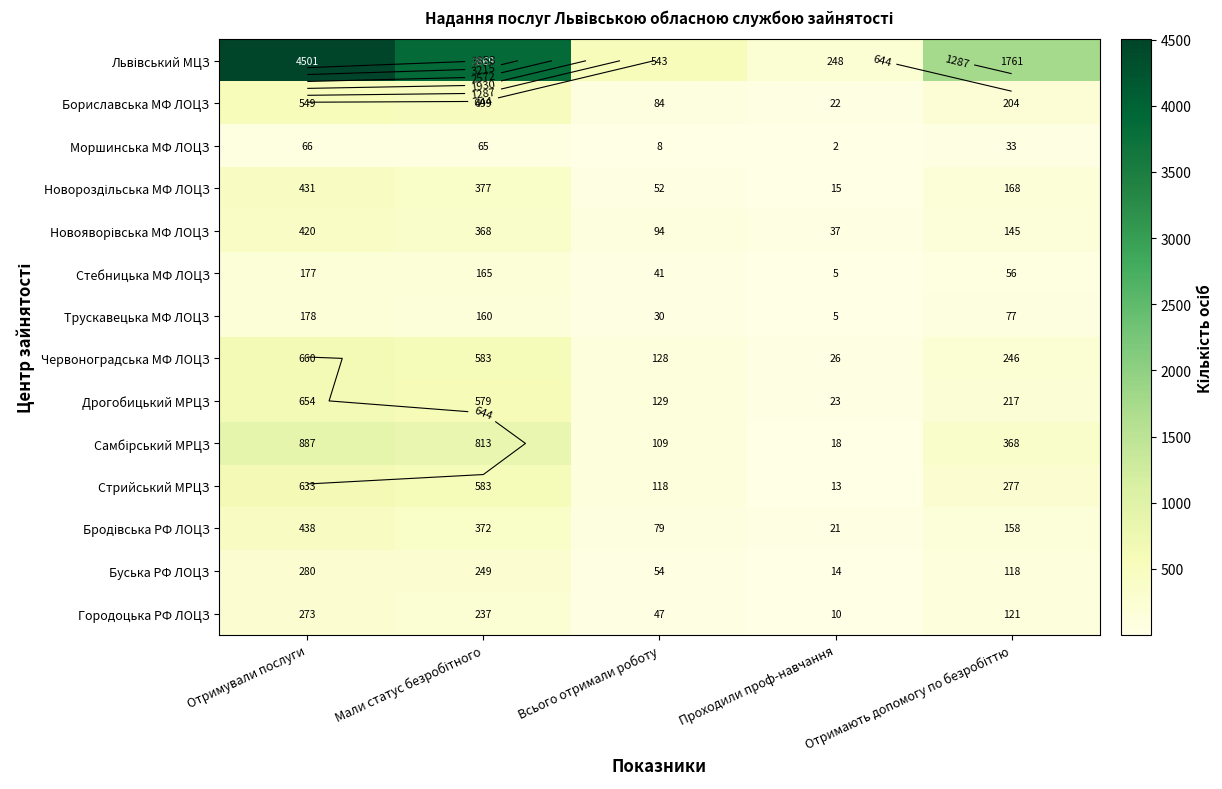

Is it true that Стебницька МФ ЛОЦЗ equals 12 at Всього отримали роботу?

False